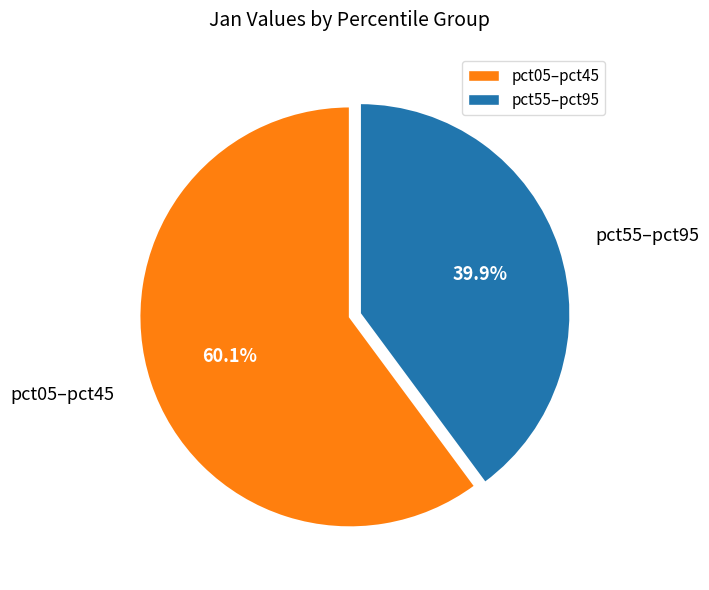

Between pct05–pct45 and pct55–pct95, which is larger?

pct05–pct45